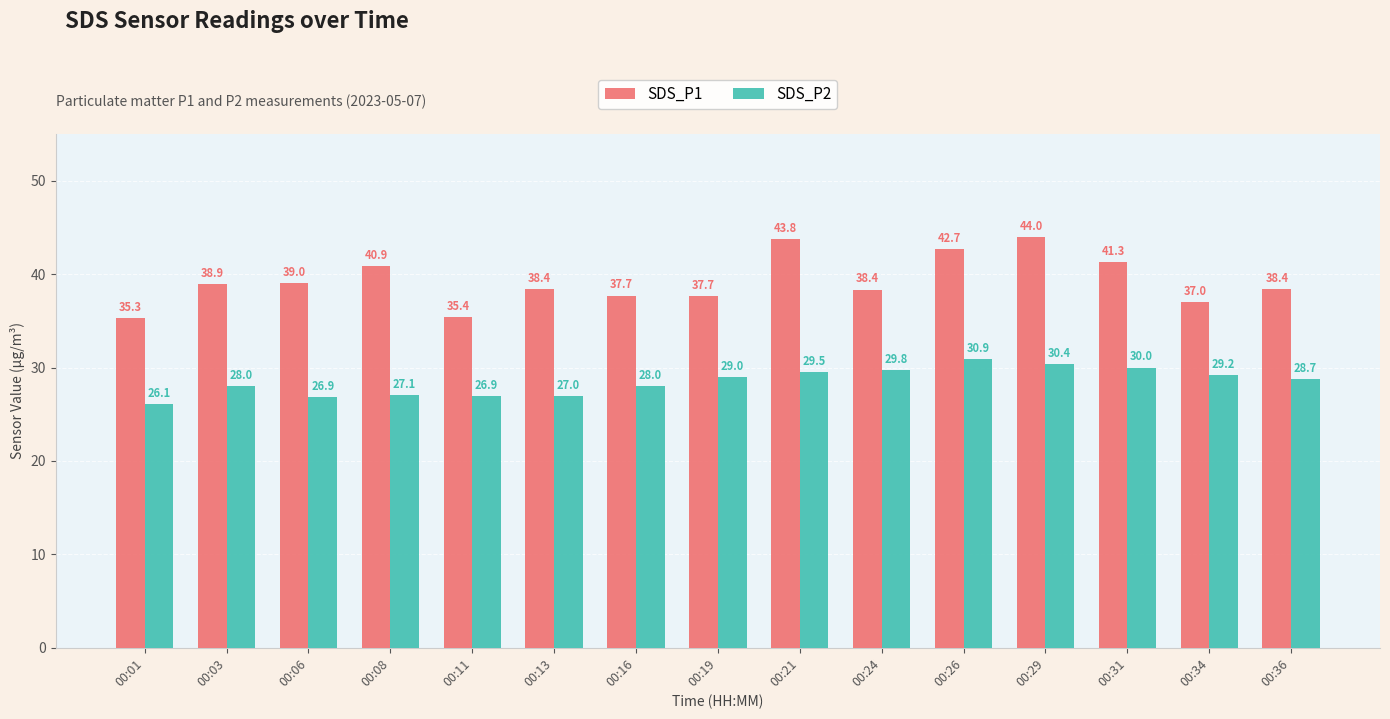

How many distinct data groups are displayed?

2